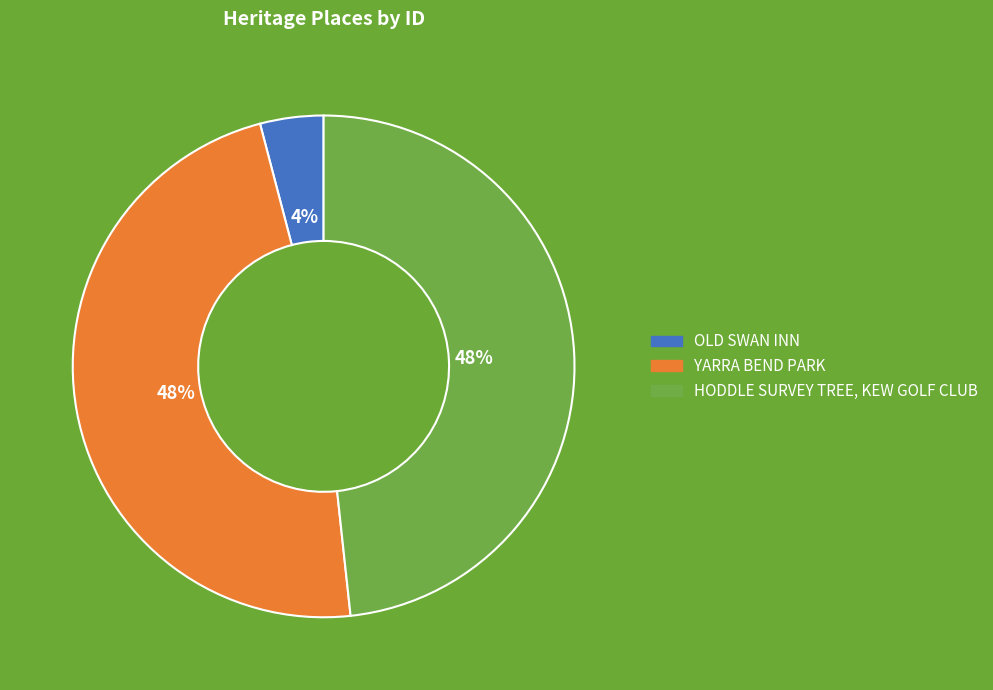

How many slices are in this pie chart?

3